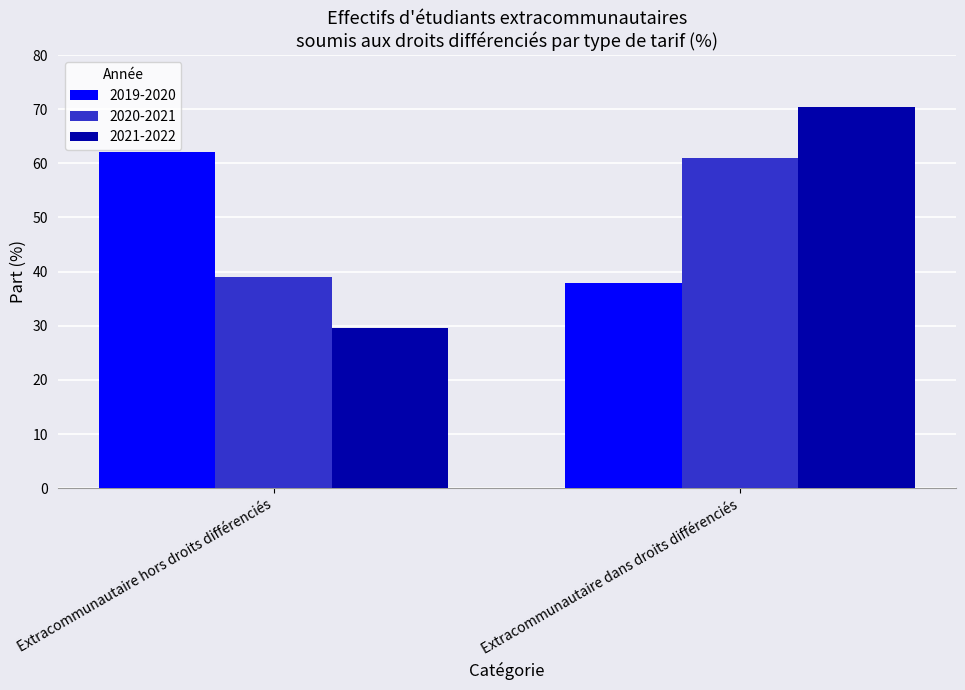

The value of 2019-2020 at Extracommunautaire dans droits différenciés is 15.8. True or false?

False